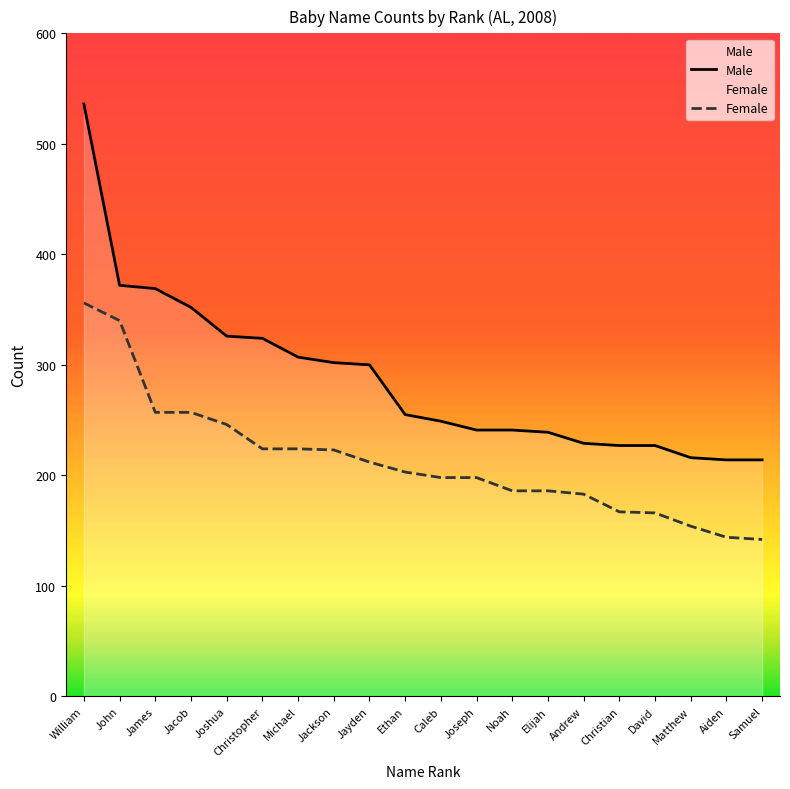

The Female series shows 167 at Christian. True or false?

True